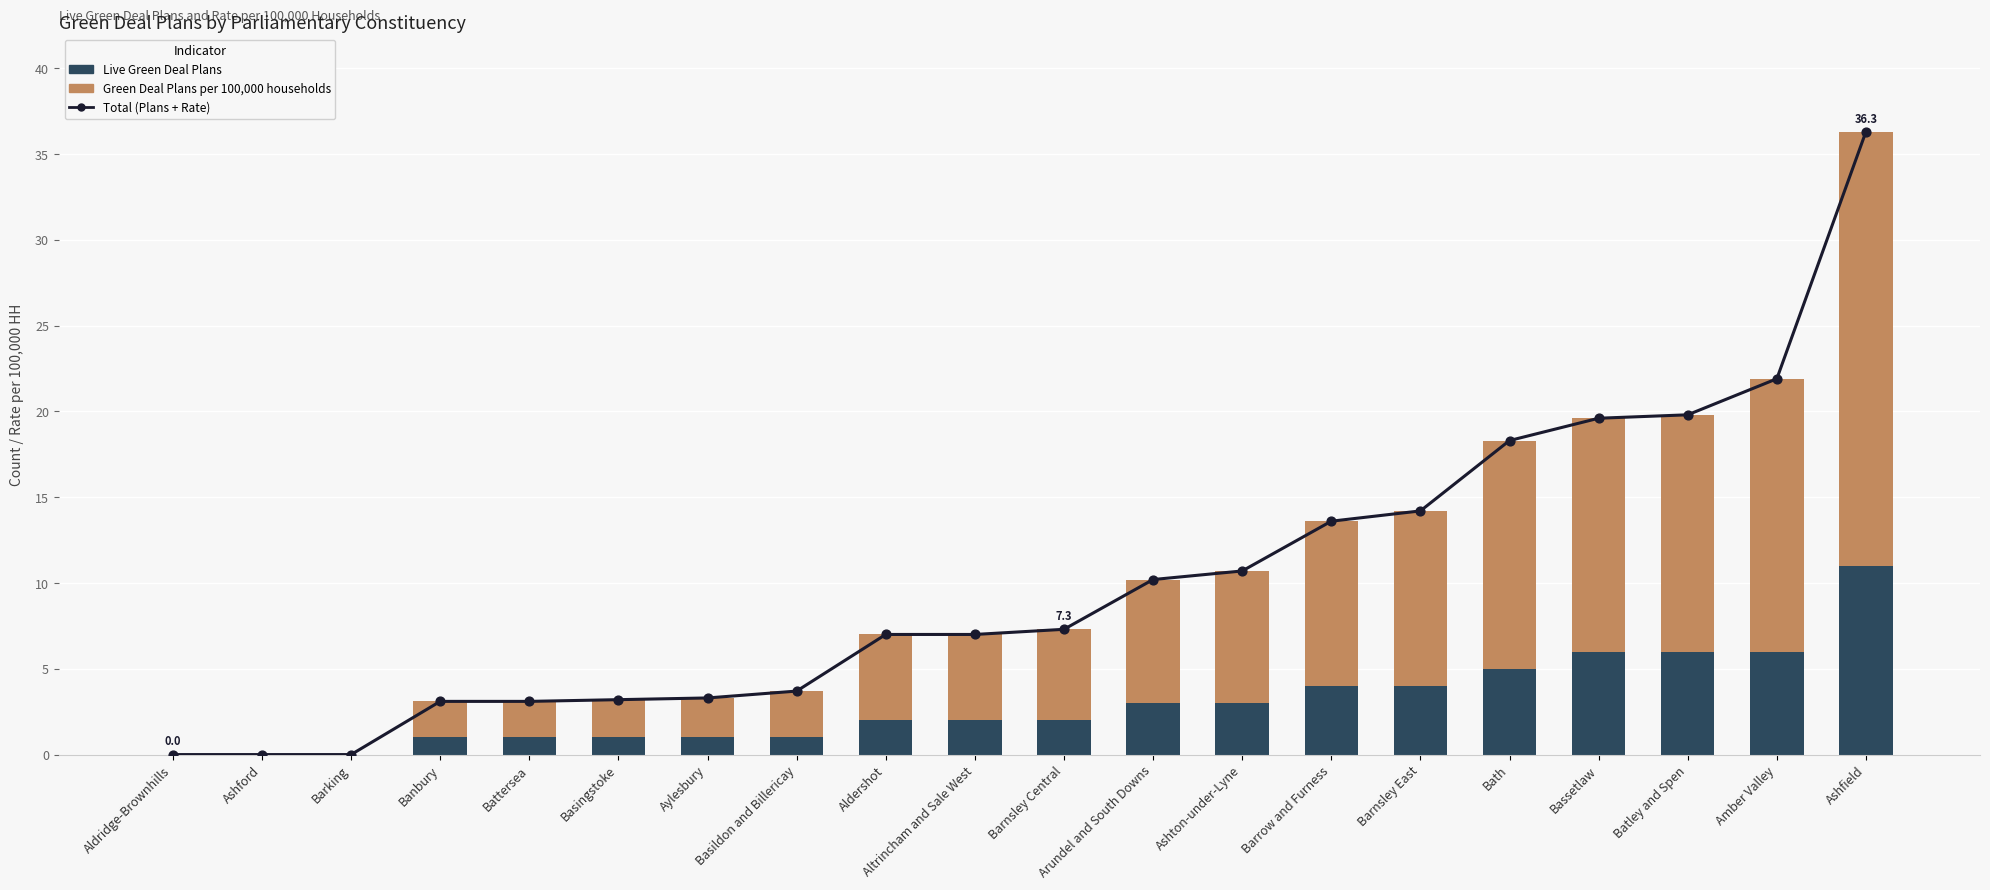

At which category is the sum across all series the highest?

Ashfield